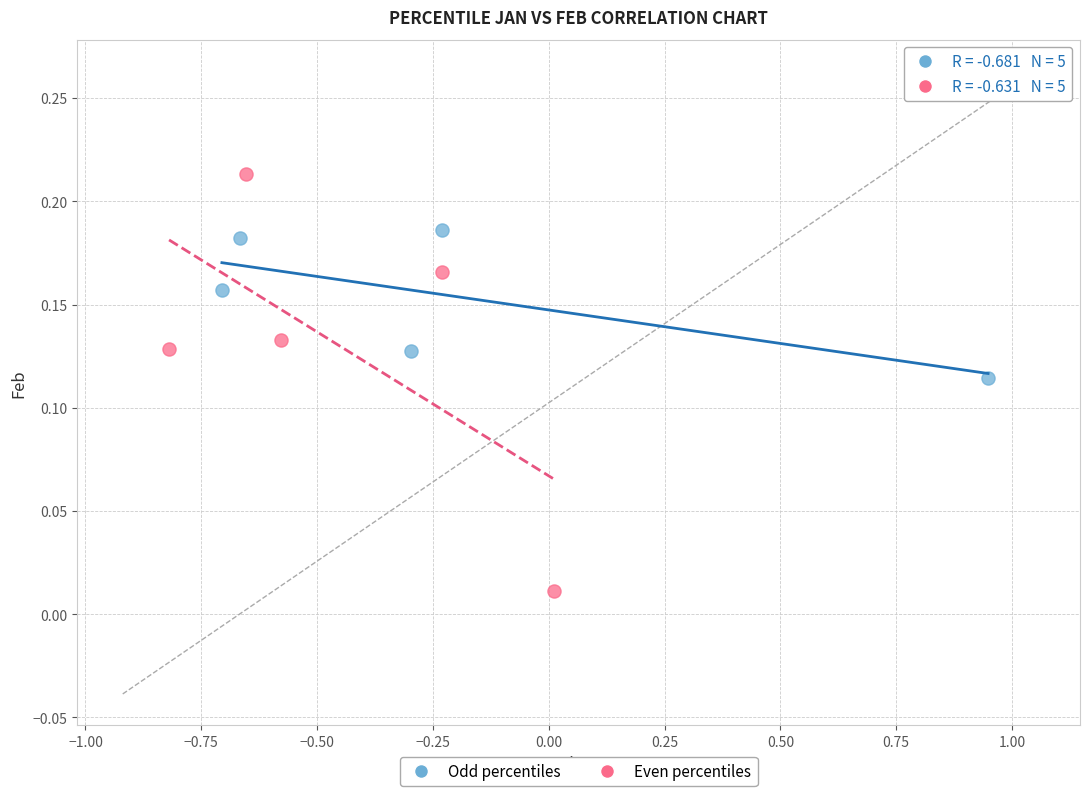

Which series contains the lowest Y value?

Even percentiles